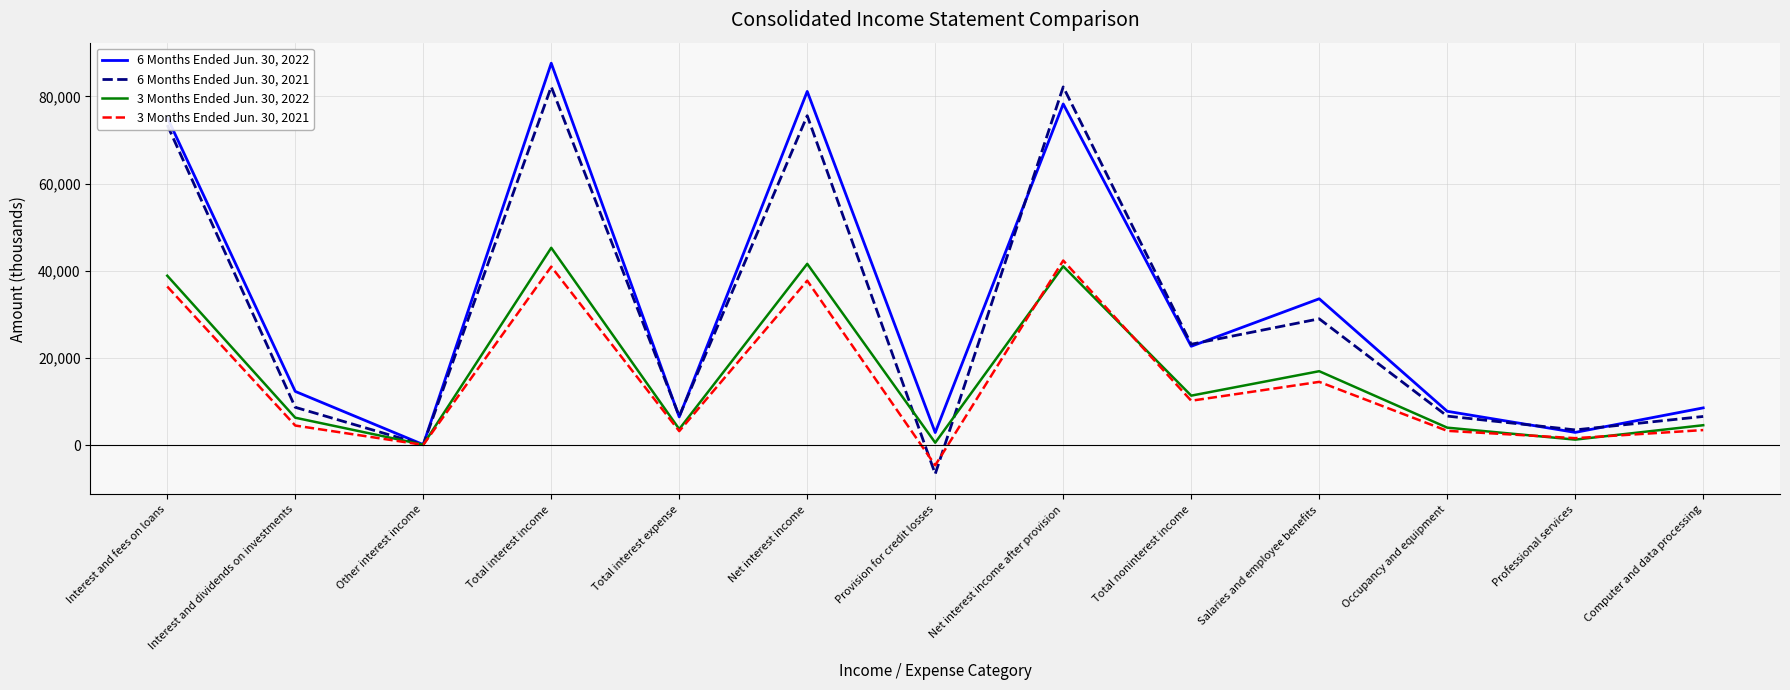

Is this an area chart (filled region under the line)?

No